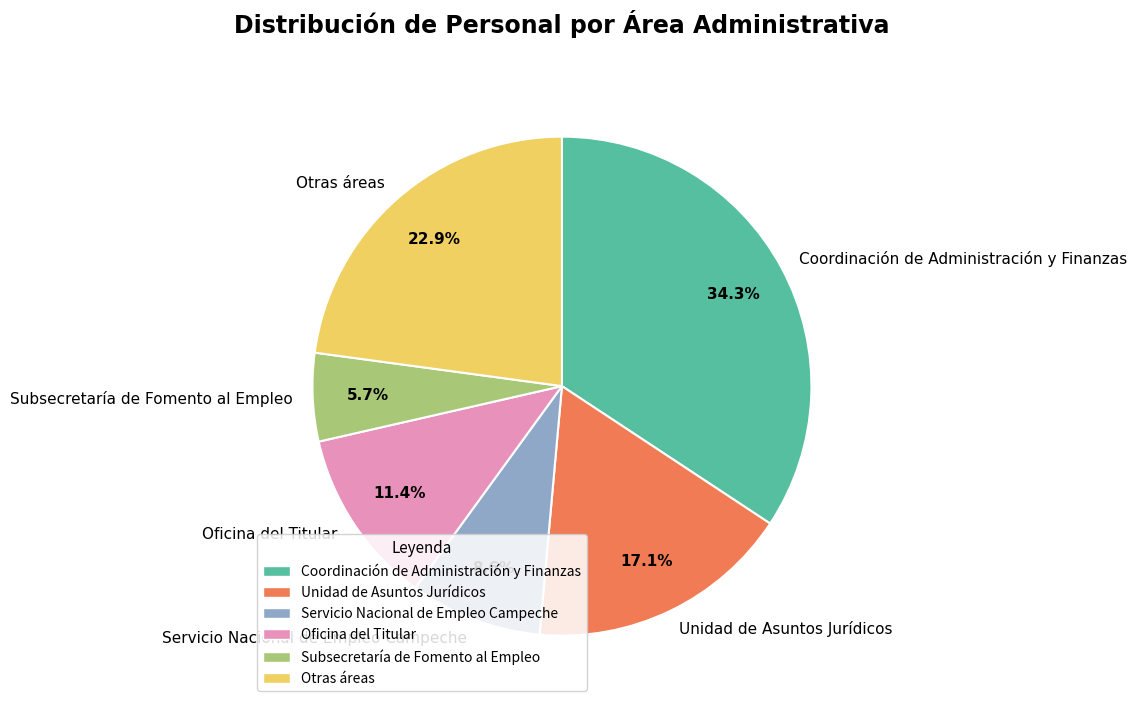

What percentage is NOT represented by Coordinación de Administración y Finanzas?

65.7%